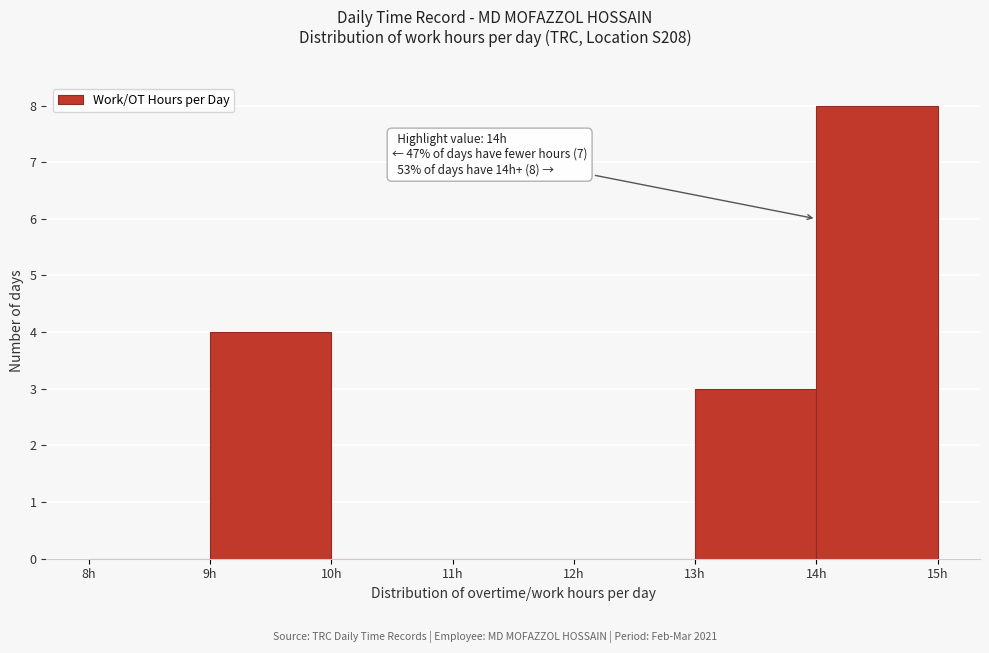

Which range on the x-axis has the tallest bar?

14 to 15